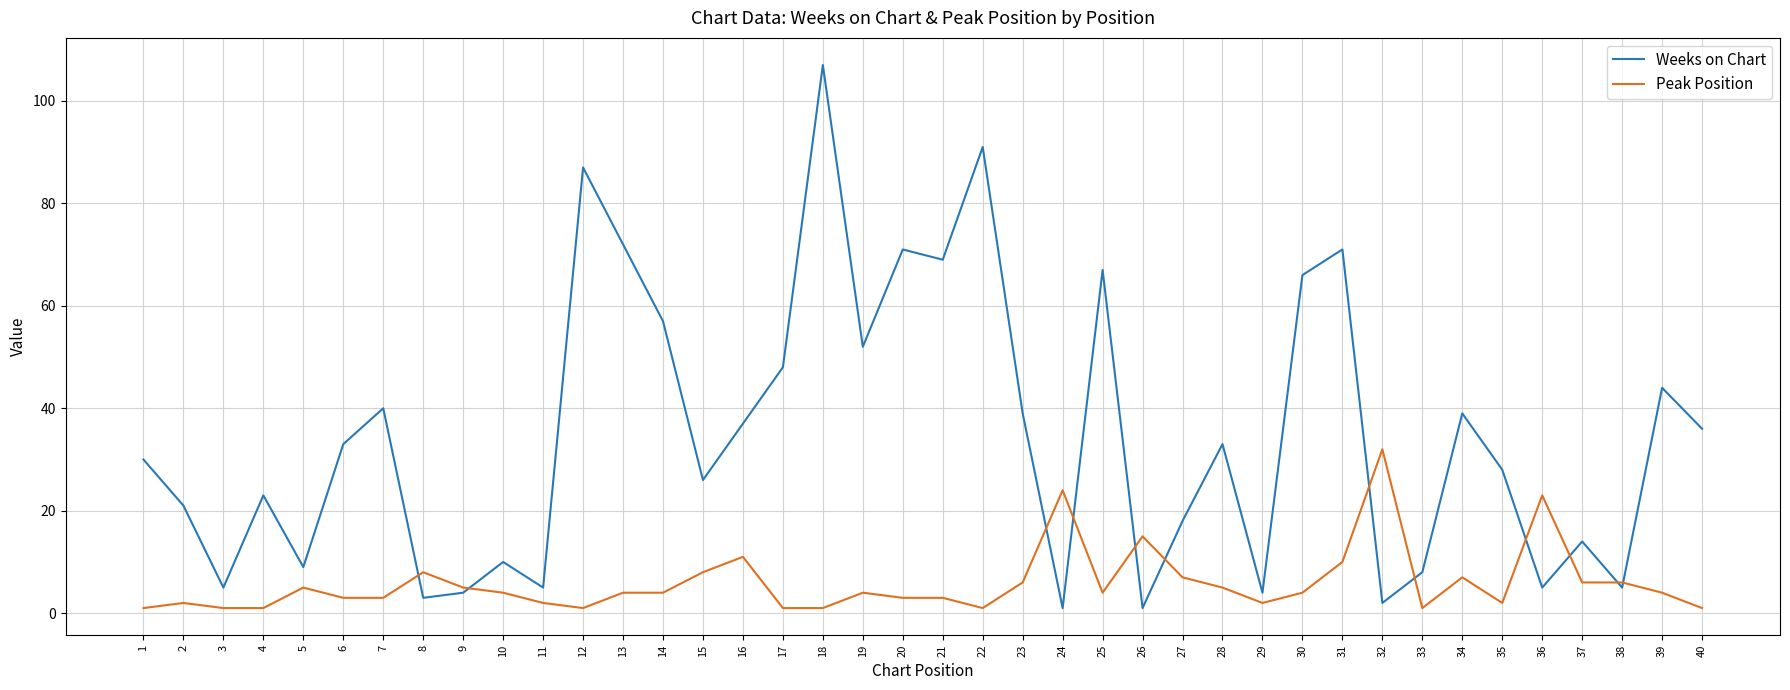

Which series ends up on top after the final intersection of Weeks on Chart and Peak Position?

Weeks on Chart